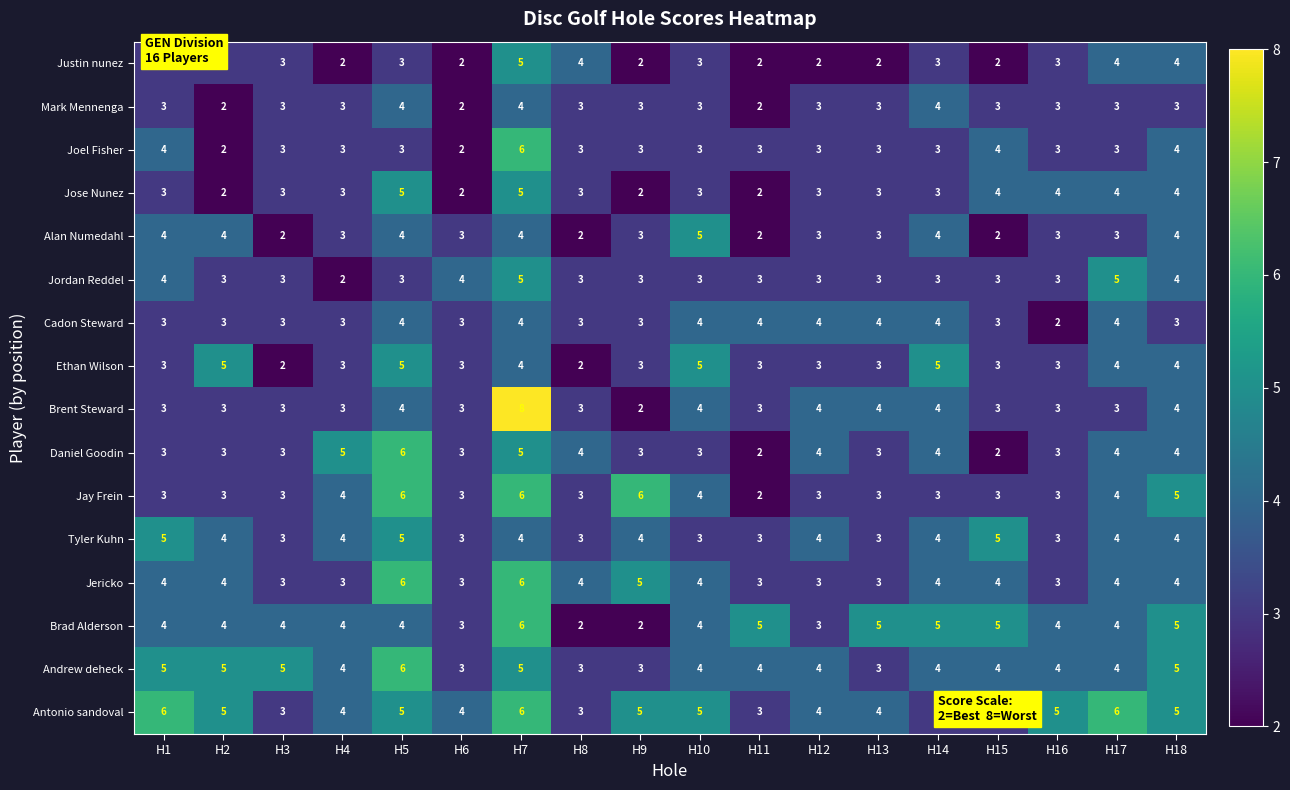

What is the sum of the Joel Fisher values at H10 and H8?

6